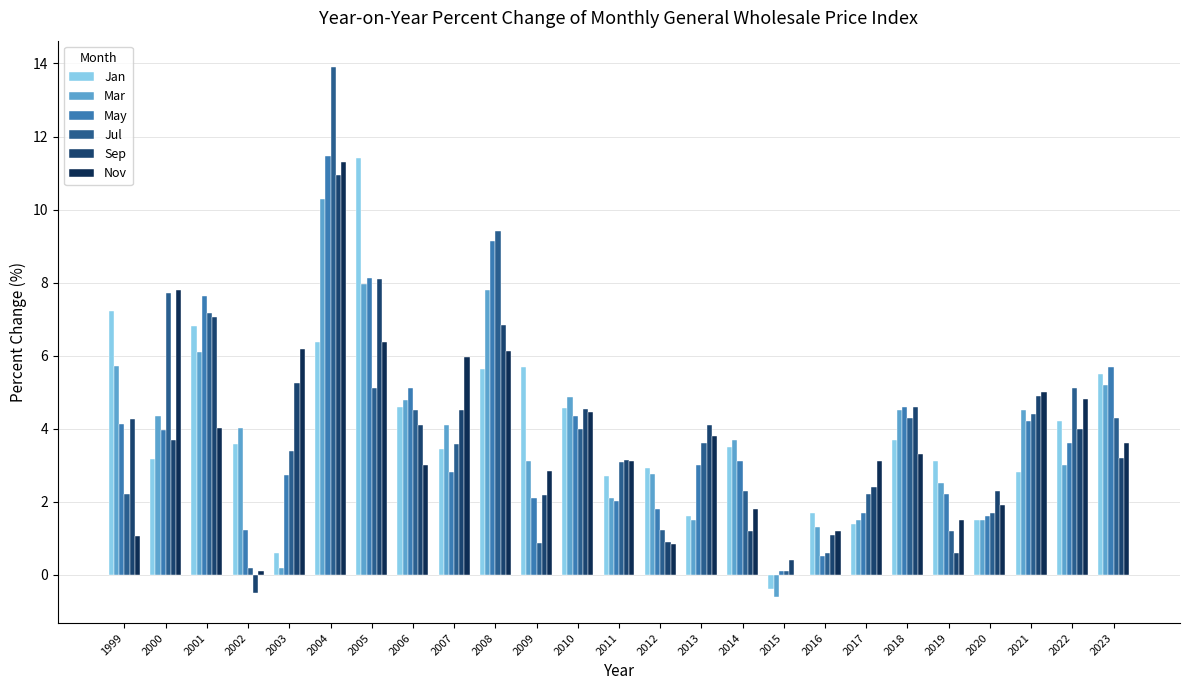

How many positive values does the Mar series have?

24